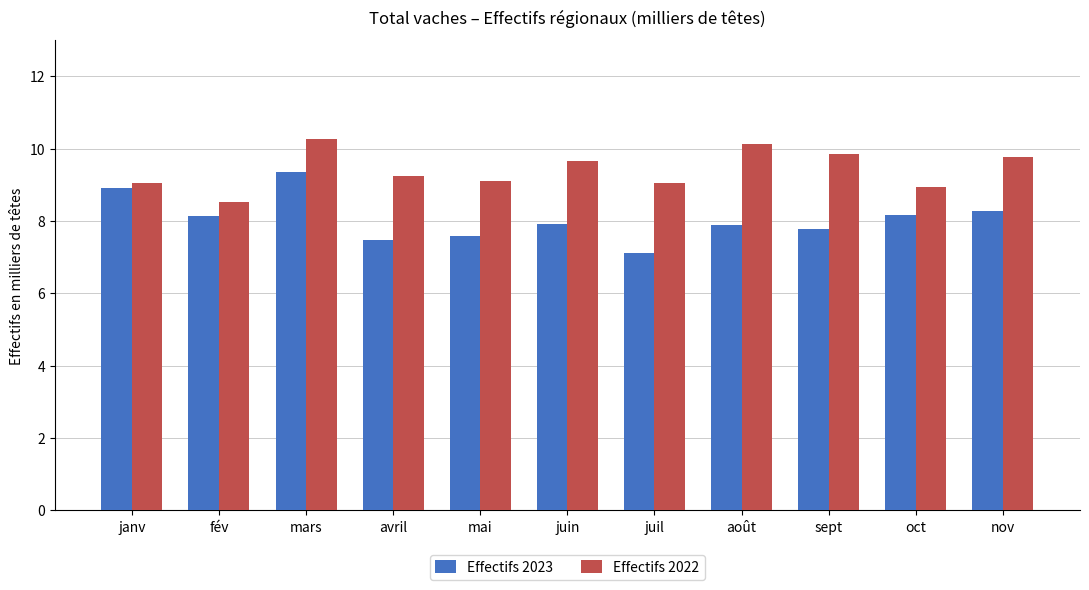

What is the sum of all Effectifs 2023 values?

88.6